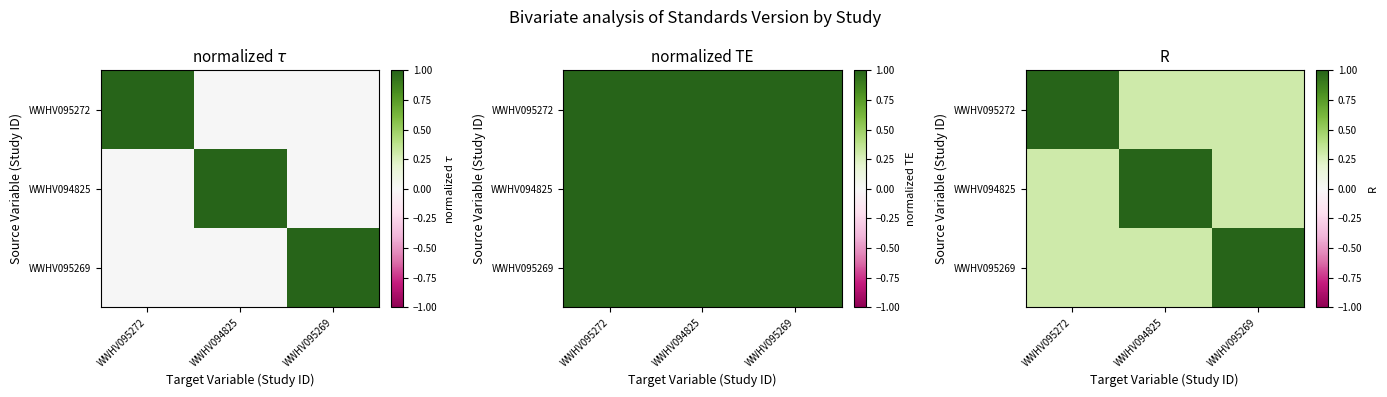

At which label is WWHV094825 closest to 0?

WWHV095272